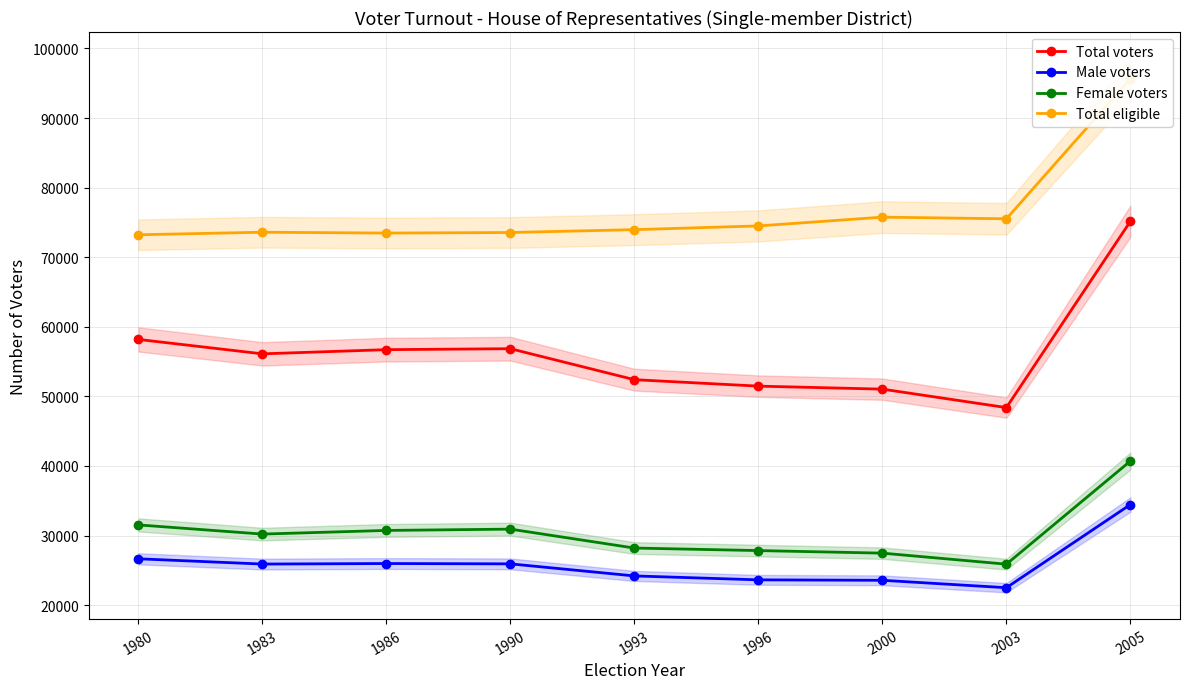

What are all the series names shown in the legend?

Total voters, Male voters, Female voters, Total eligible